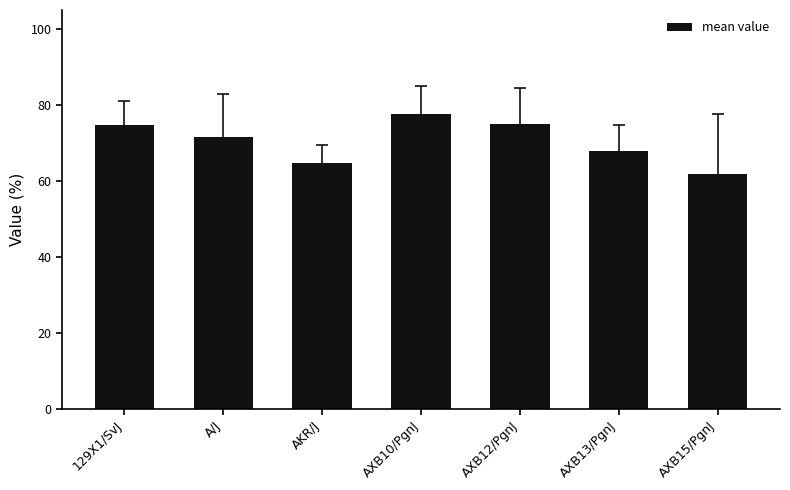

What is the label of the 7th bar from the right?

129X1/SvJ